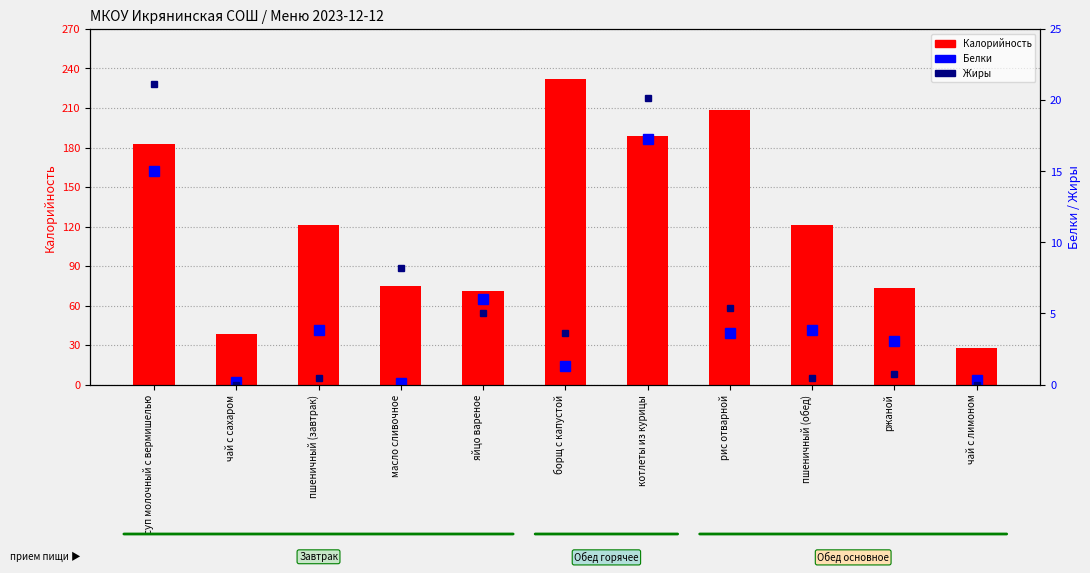

Which has a higher value, яйцо вареное or пшеничный (обед)?

пшеничный (обед)